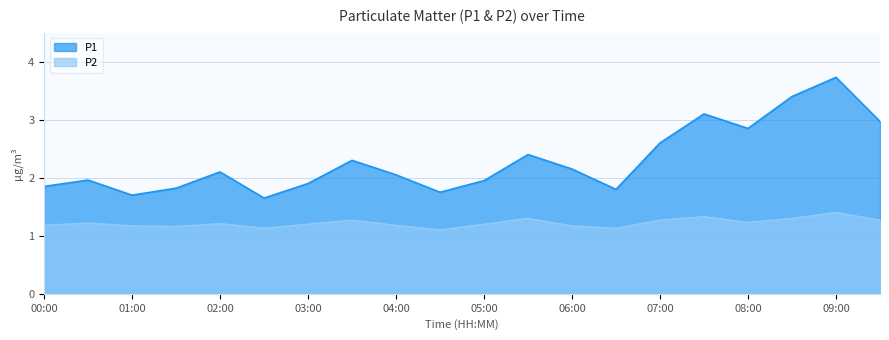

What is the sum of all P2 values?

24.4